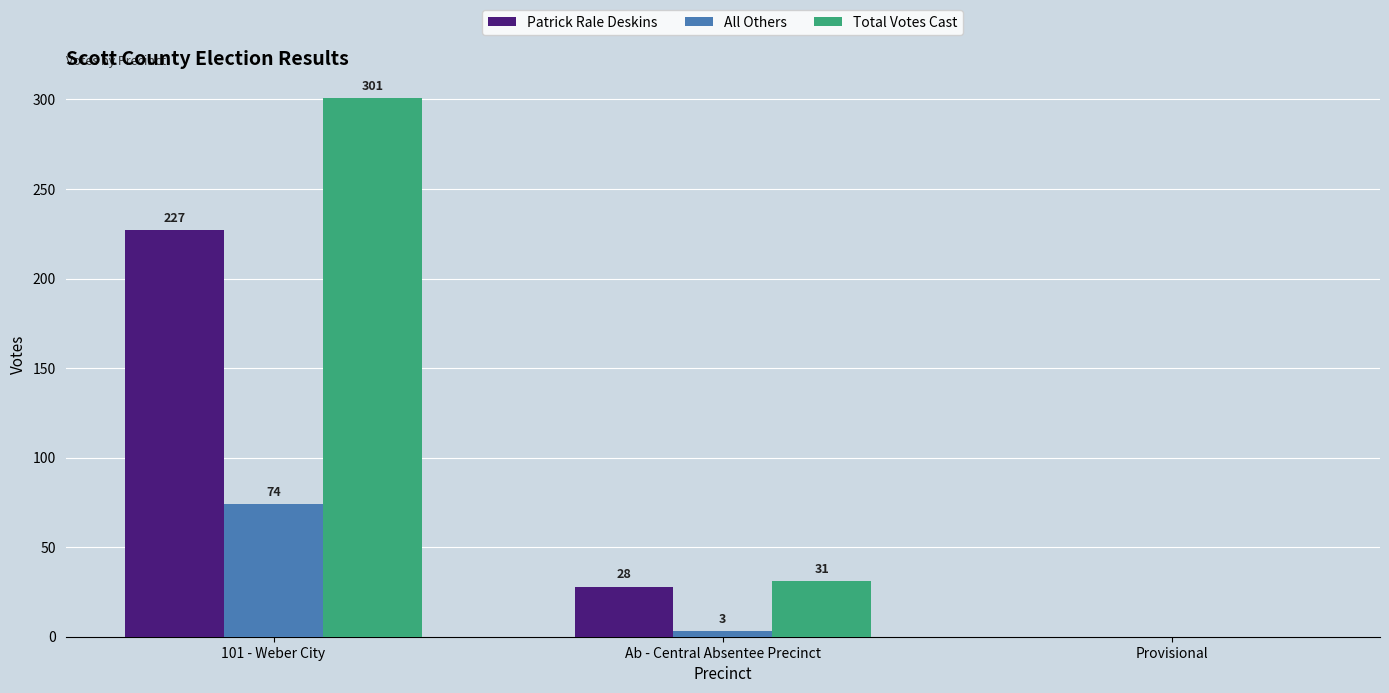

What is the spread (max minus min) of values at 101 - Weber City?

227